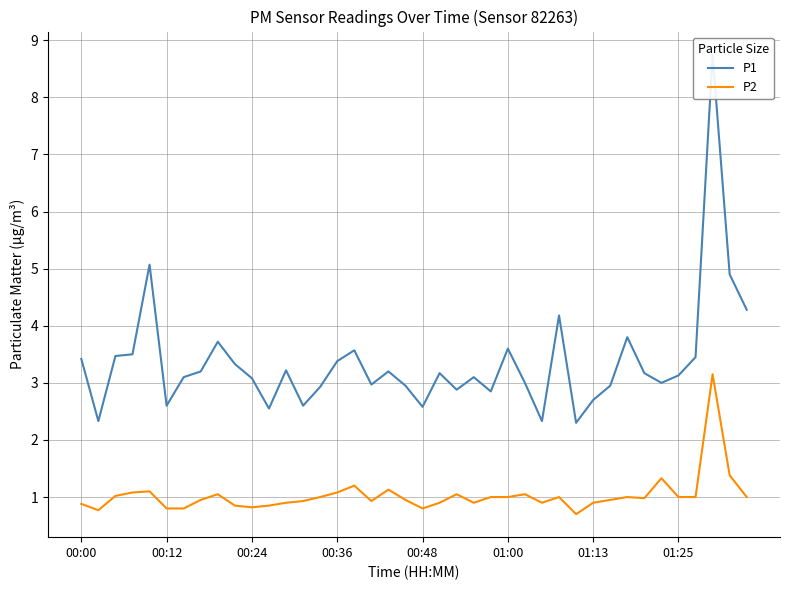

How many interior local peaks does the P1 series have?

11